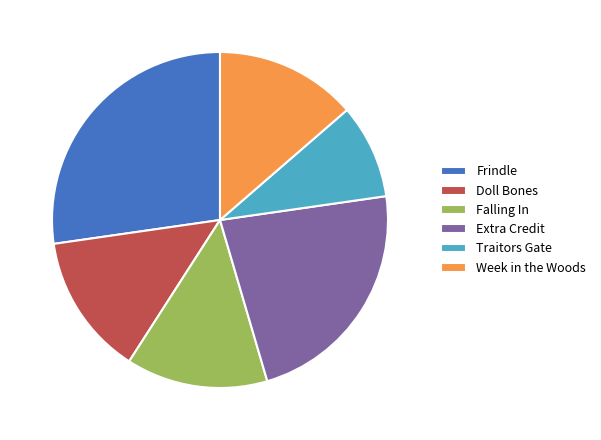

Do Falling In and Week in the Woods together represent more than half of the pie?

No